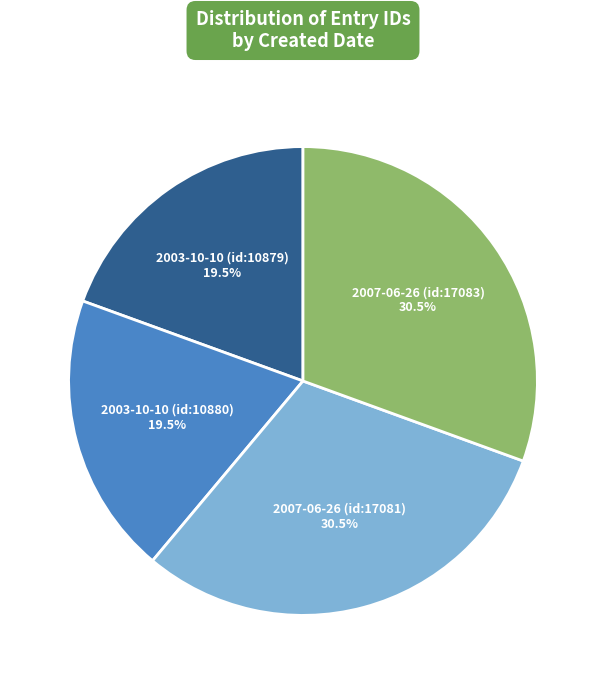

Is the sum of 2003-10-10 (id:10880) and 2003-10-10 (id:10879) greater than half?

No